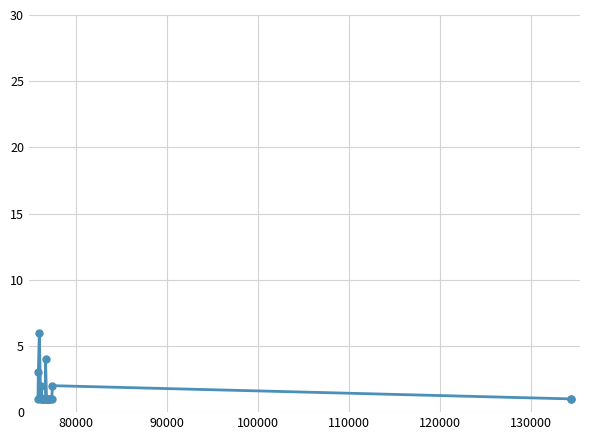

What is the value of the 5th point from the left?

2